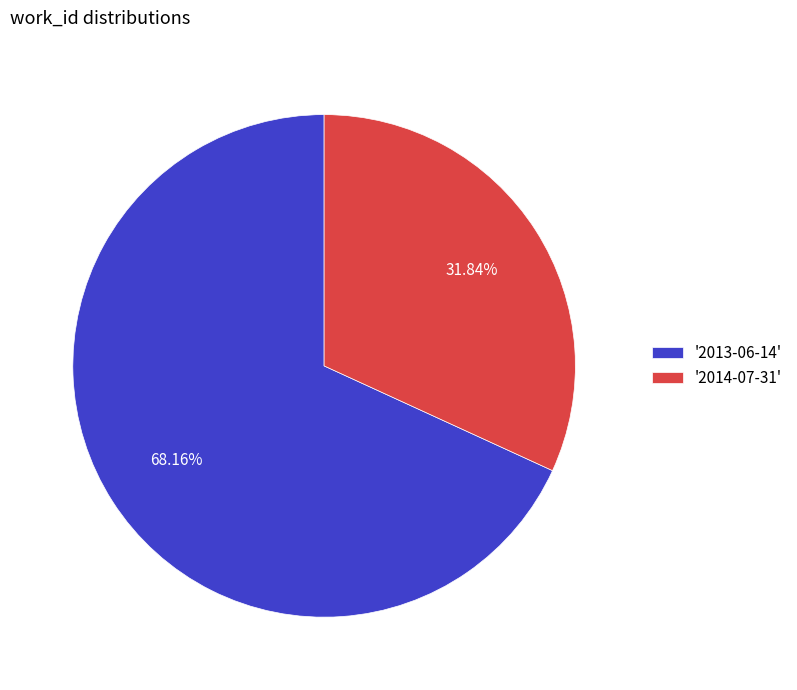

Which slice represents more than half of the pie?

'2013-06-14'